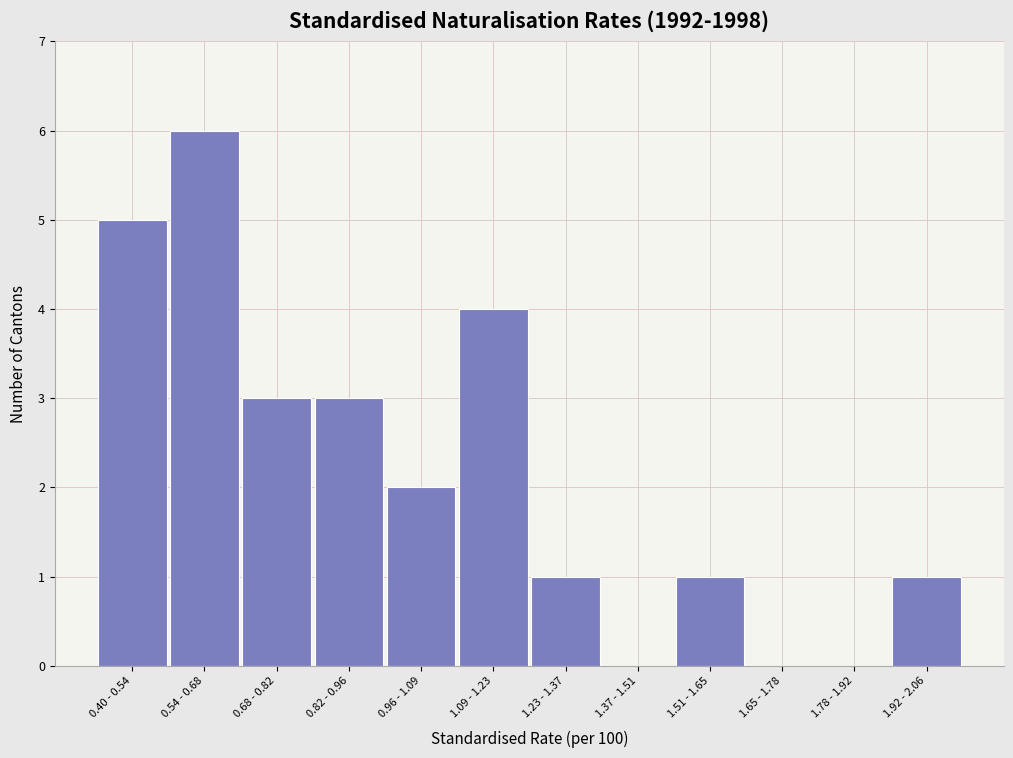

Reading right to left, transcribe all the data shown in this chart.

1.92 - 2.06=1	1.78 - 1.92=0	1.65 - 1.78=0	1.51 - 1.65=1	1.37 - 1.51=0	1.23 - 1.37=1	1.09 - 1.23=4	0.96 - 1.09=2	0.82 - 0.96=3	0.68 - 0.82=3	0.54 - 0.68=6	0.40 - 0.54=5